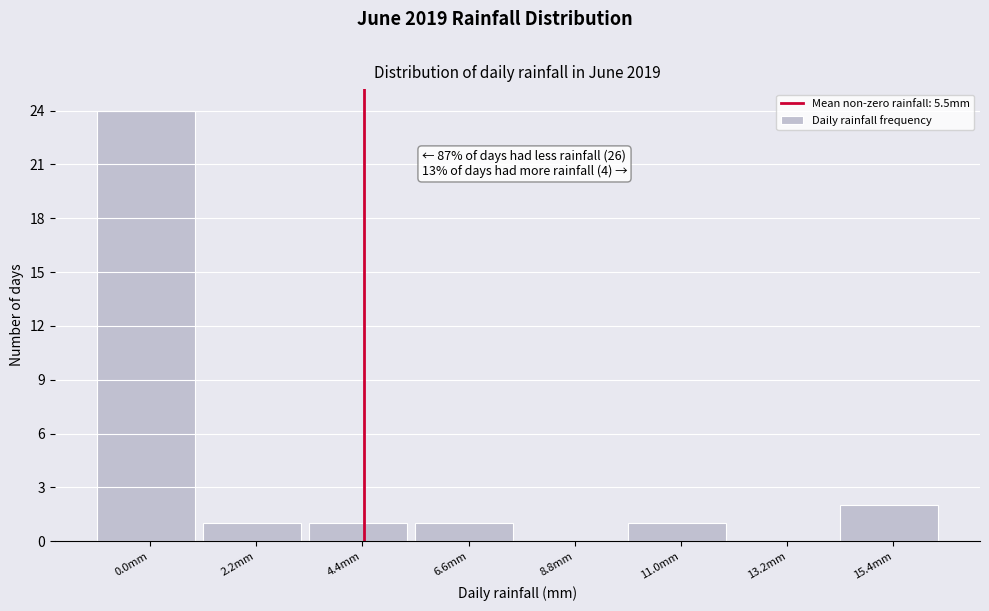

Reading left to right, what are all the values shown in this chart?

0.0mm=24	2.2mm=1	4.4mm=1	6.6mm=1	8.8mm=0	11.0mm=1	13.2mm=0	15.4mm=2